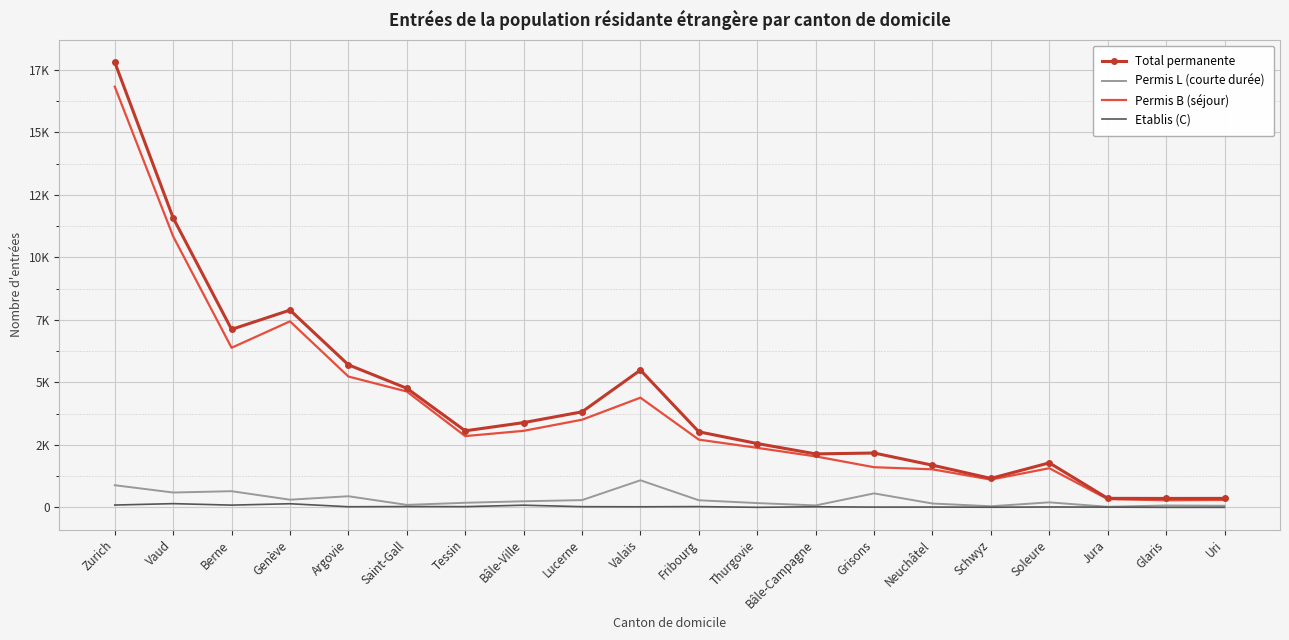

In Etablis (C), how many points are lower than both neighbors (excluding endpoints)?

7